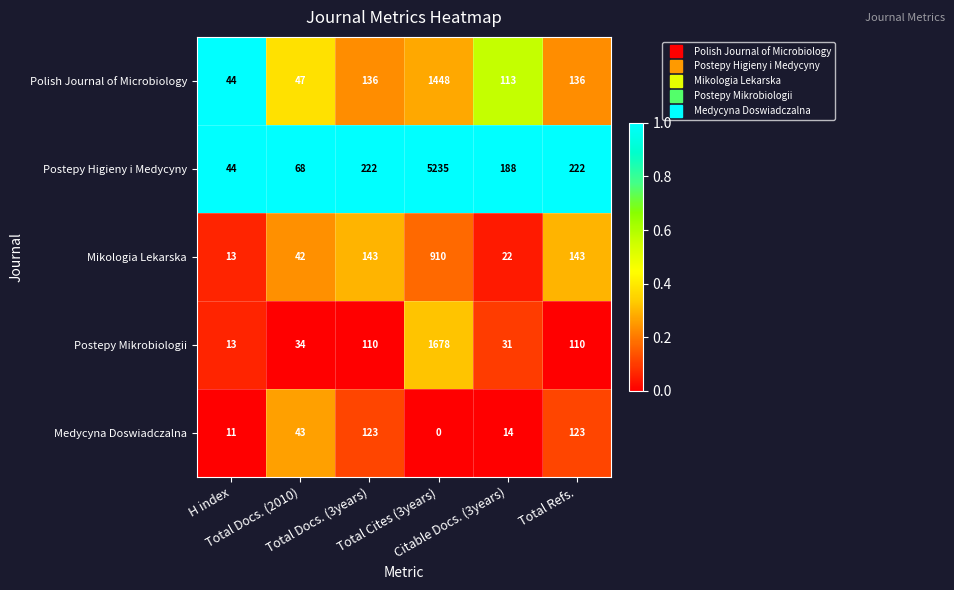

Rank the series by their maximum value, from highest to lowest.

Postepy Higieny i Medycyny, Postepy Mikrobiologii, Polish Journal of Microbiology, Mikologia Lekarska, Medycyna Doswiadczalna